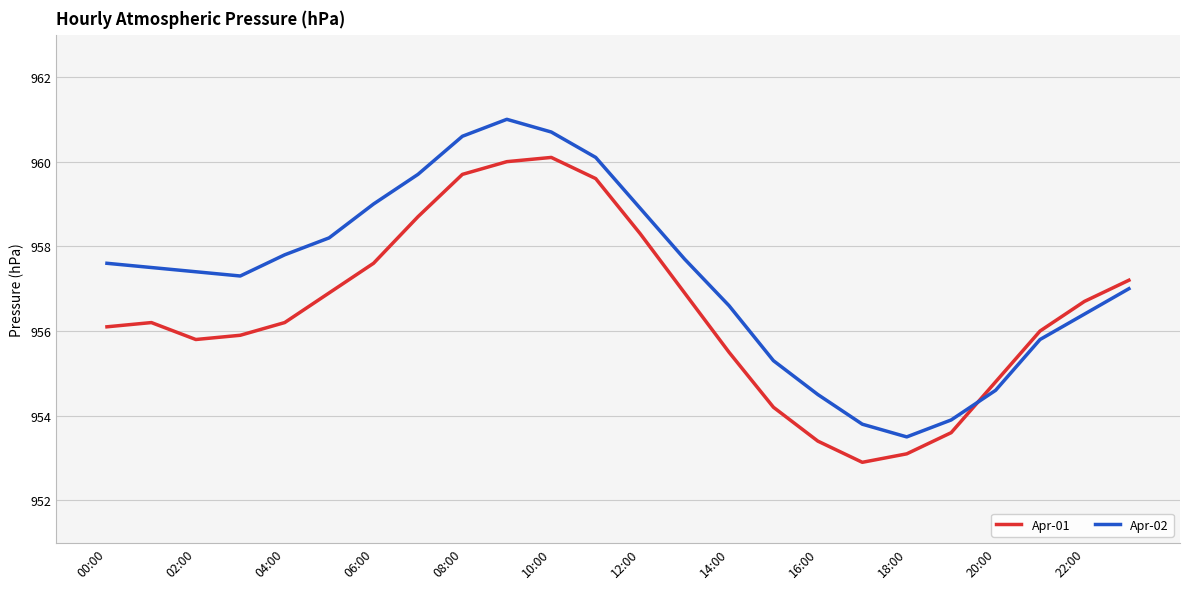

True or false: Apr-02 and Apr-01 cross at least once.

True